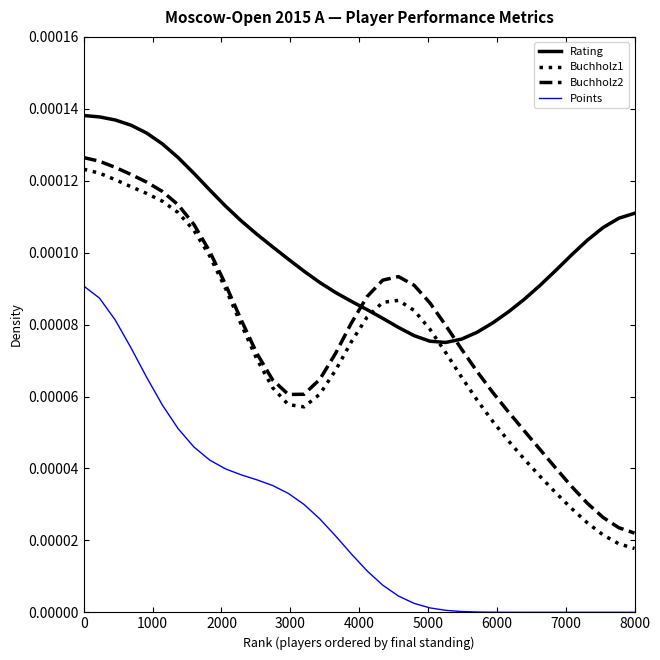

What are all the series names shown in the legend?

Rating, Buchholz1, Buchholz2, Points